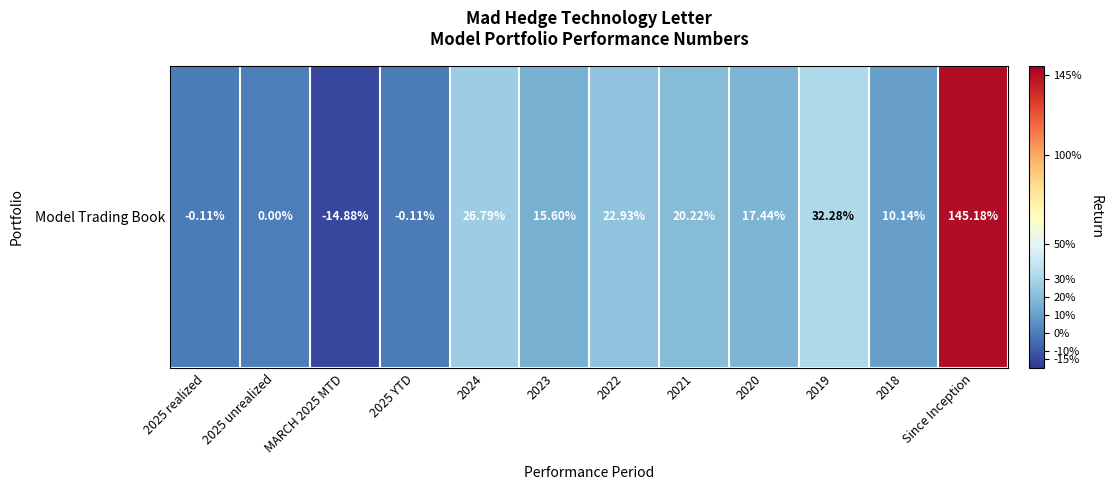

List the labels in order of value, largest first.

Since Inception, 2019, 2024, 2022, 2021, 2020, 2023, 2018, 2025 unrealized, 2025 realized, 2025 YTD, MARCH 2025 MTD